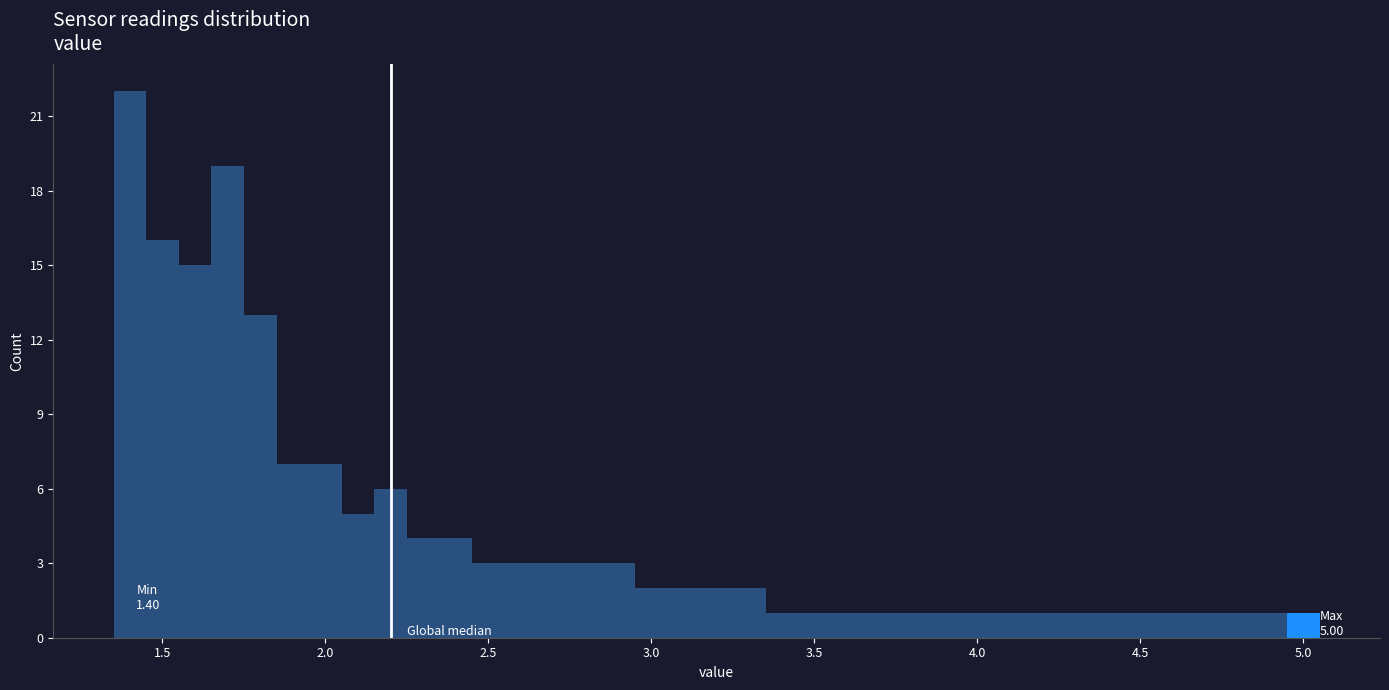

Read against the x-axis, roughly where is the centre of the tallest bar?

1.40